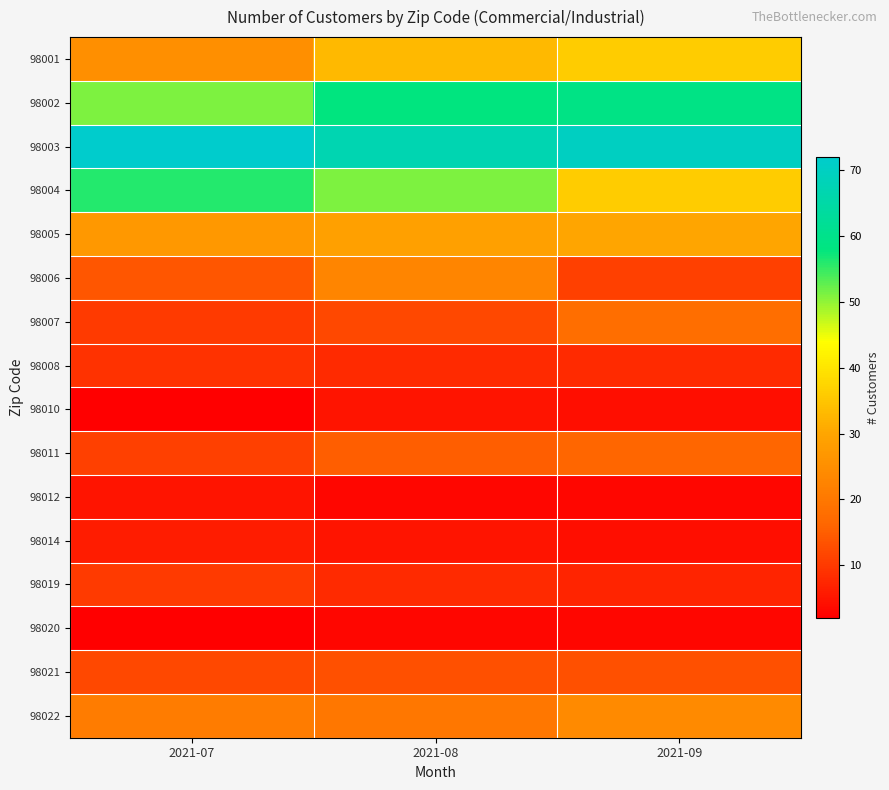

Which category has the highest value across all series?

2021-07